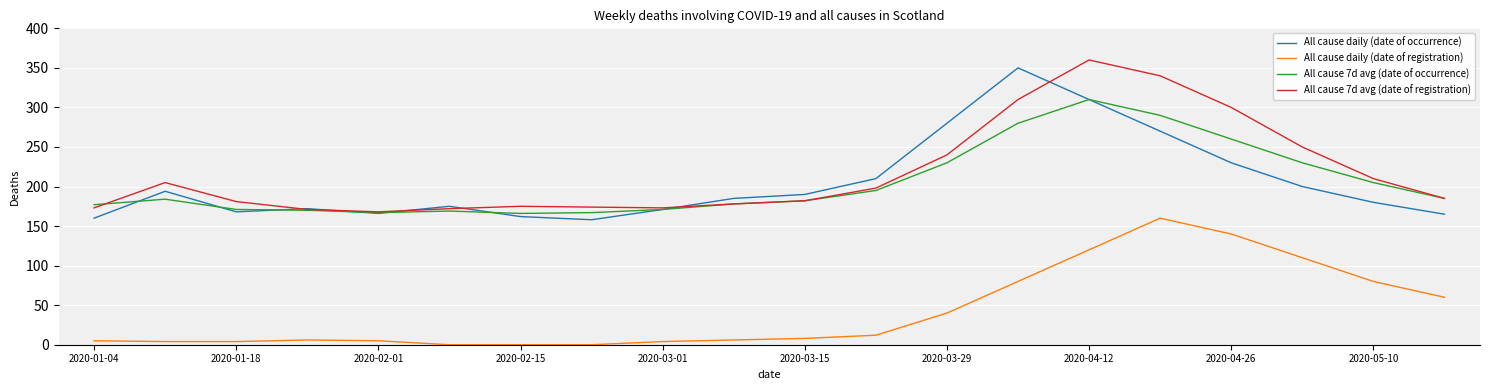

True or false: All cause daily (date of registration) and All cause daily (date of occurrence) intersect in this chart.

False